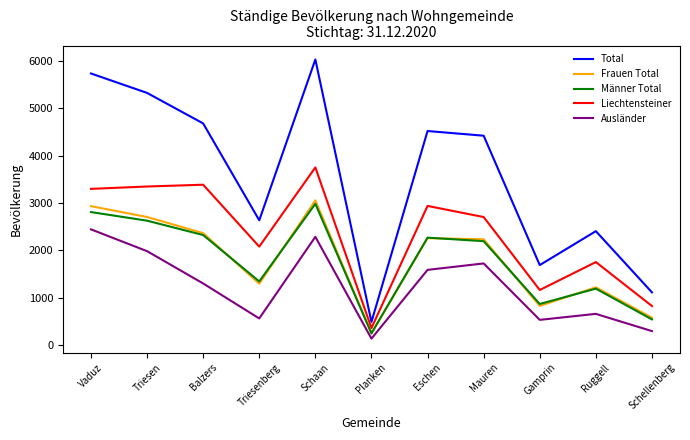

What is the difference between the highest and lowest values at Schellenberg?

820